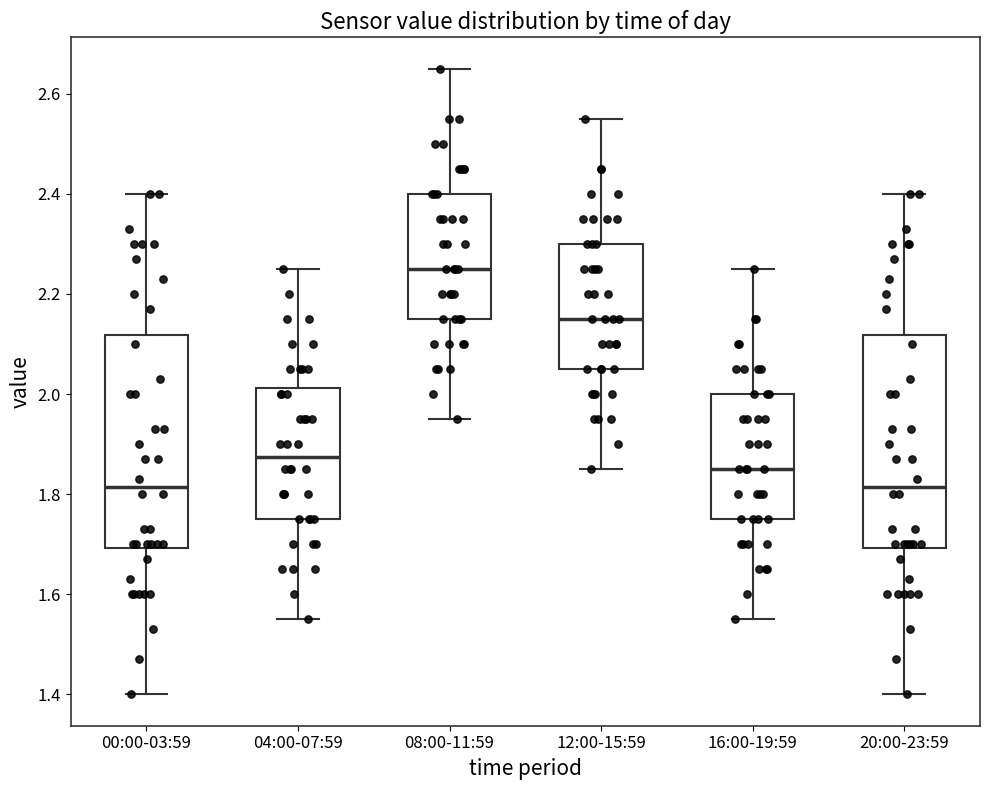

Reading left to right, read every box against the y-axis: the position of its median line, the range the box covers, and the ends of its whiskers. The values are not printed on the chart, so give them approximately, as read against the axis.

00:00-03:59: median 1.82, box 1.70 to 2.12, whiskers 1.40 to 2.40
04:00-07:59: median 1.88, box 1.76 to 2.02, whiskers 1.56 to 2.26
08:00-11:59: median 2.26, box 2.16 to 2.40, whiskers 1.96 to 2.66
12:00-15:59: median 2.16, box 2.06 to 2.30, whiskers 1.86 to 2.56
16:00-19:59: median 1.86, box 1.76 to 2.00, whiskers 1.56 to 2.26
20:00-23:59: median 1.82, box 1.70 to 2.12, whiskers 1.40 to 2.40